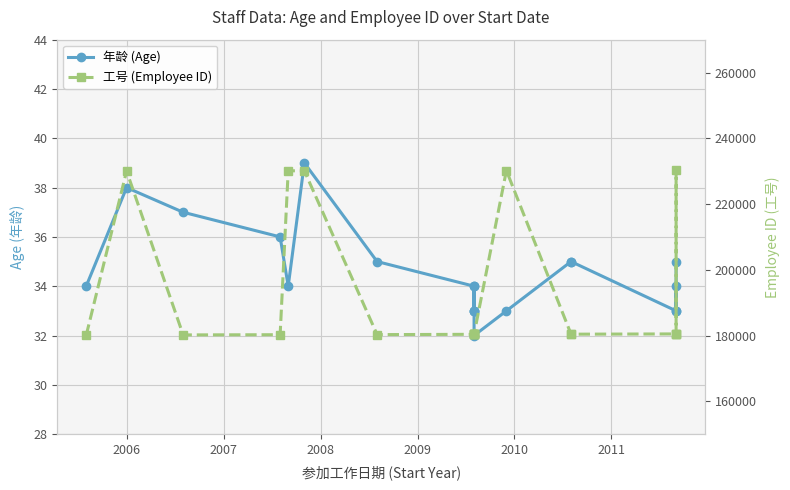

Rank the series by their average value, from lowest to highest.

年龄 (Age), 工号 (Employee ID)